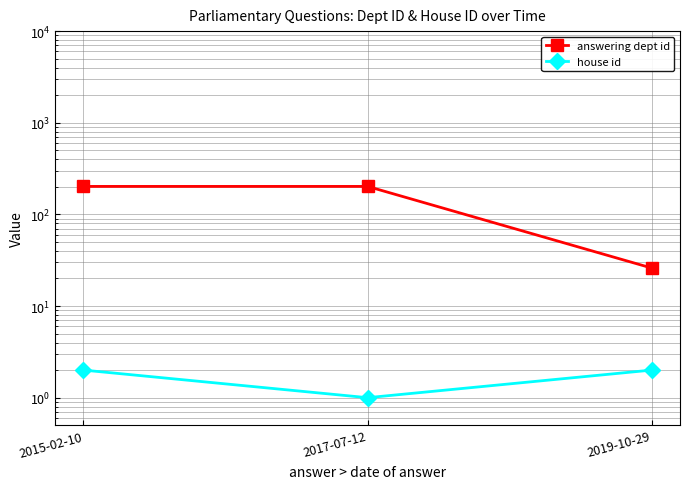

Is this an area chart (filled region under the line)?

No